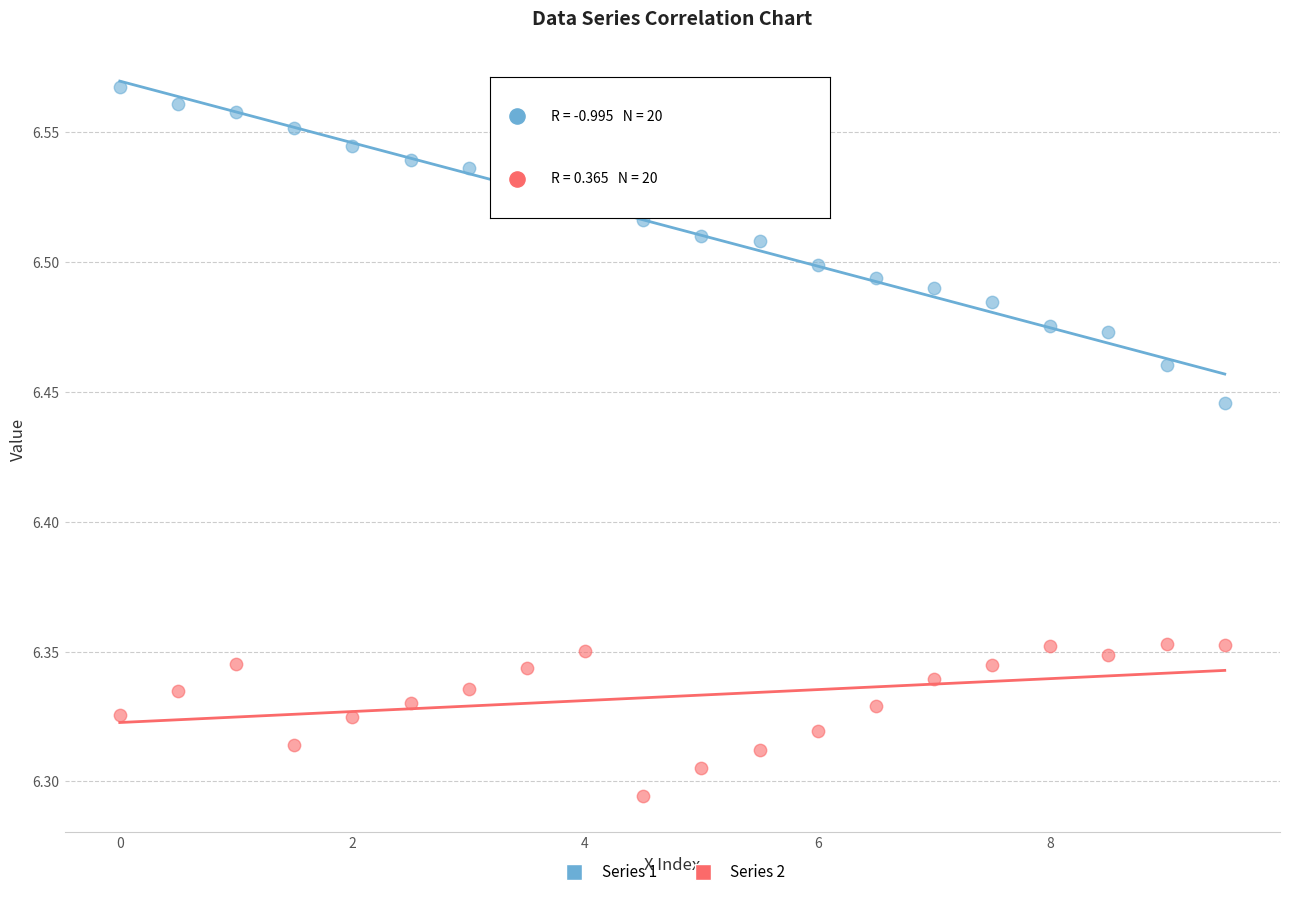

Which series reaches the minimum Y coordinate?

Series 2